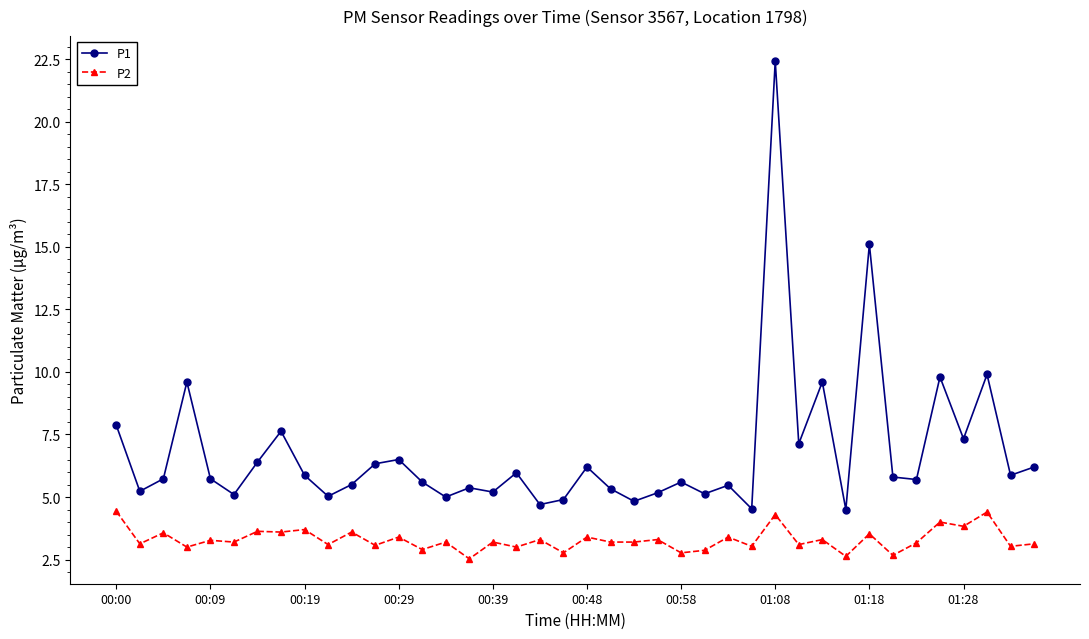

Which series has the widest spread of values?

P1